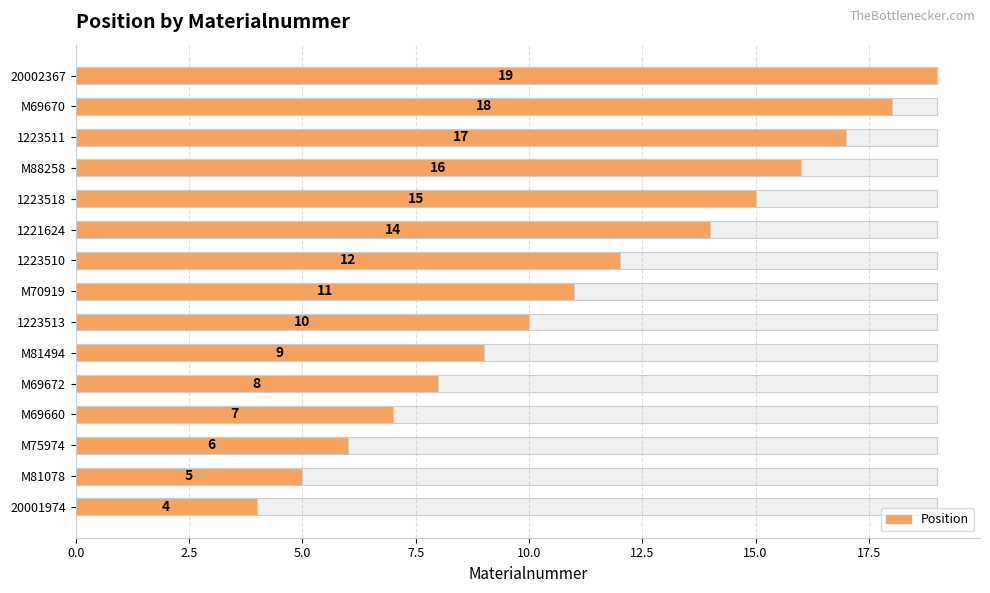

What is the value of the 5th bar from the left?

8